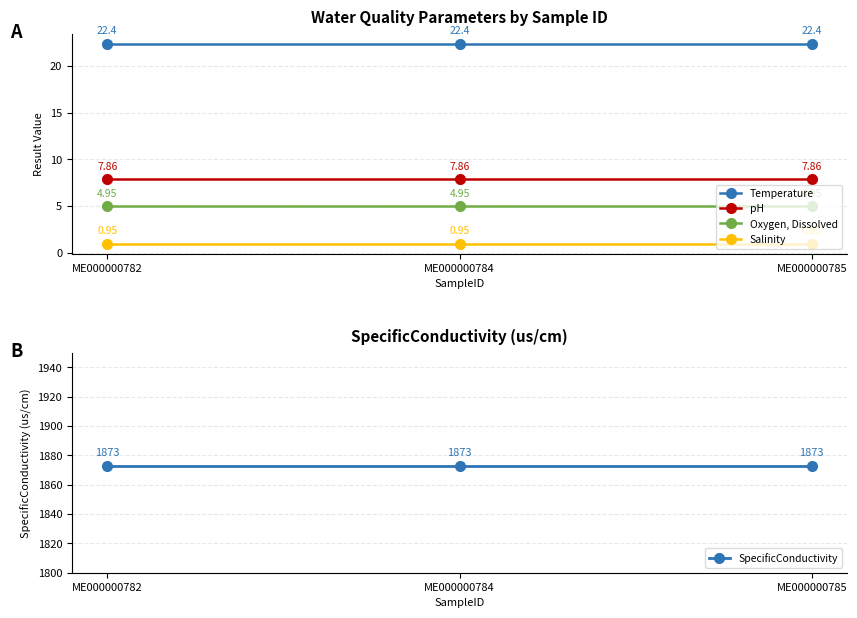

At how many categories does at least one series exceed 1316?

3